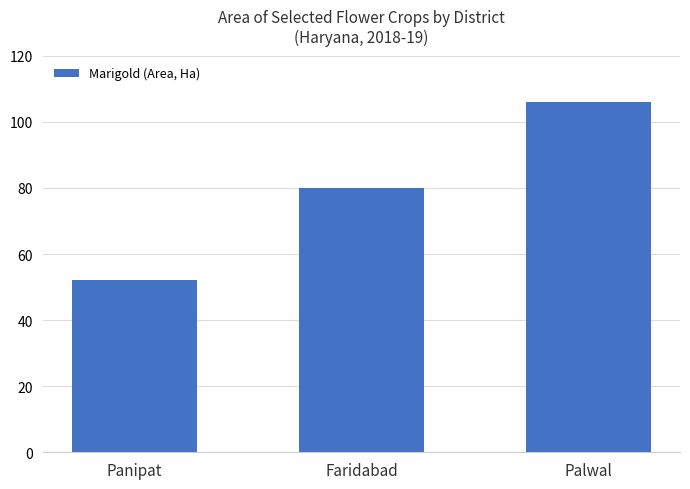

What is the value of the 1st bar from the left?

52